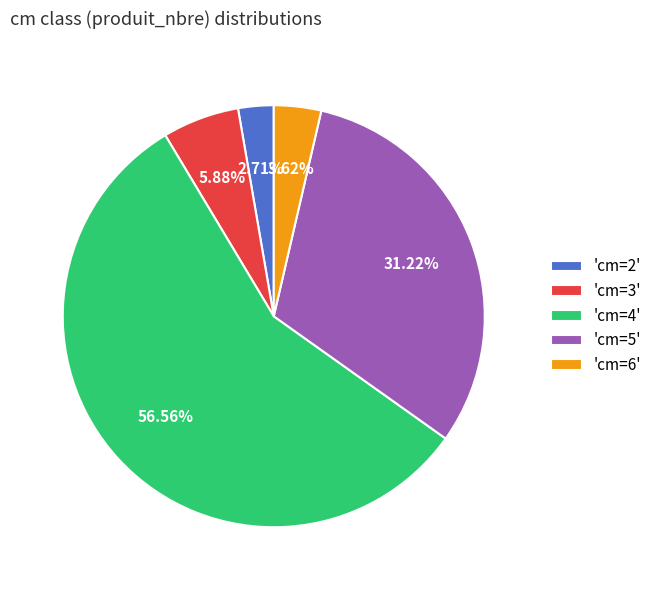

Do 'cm=3' and 'cm=2' together represent more than half of the pie?

No